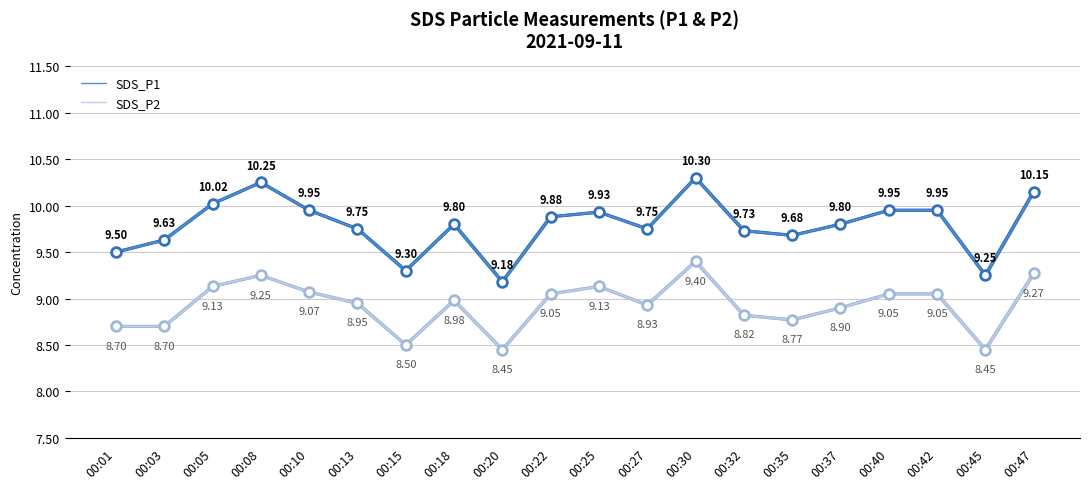

True or false: SDS_P2 and SDS_P1 cross at least once.

False